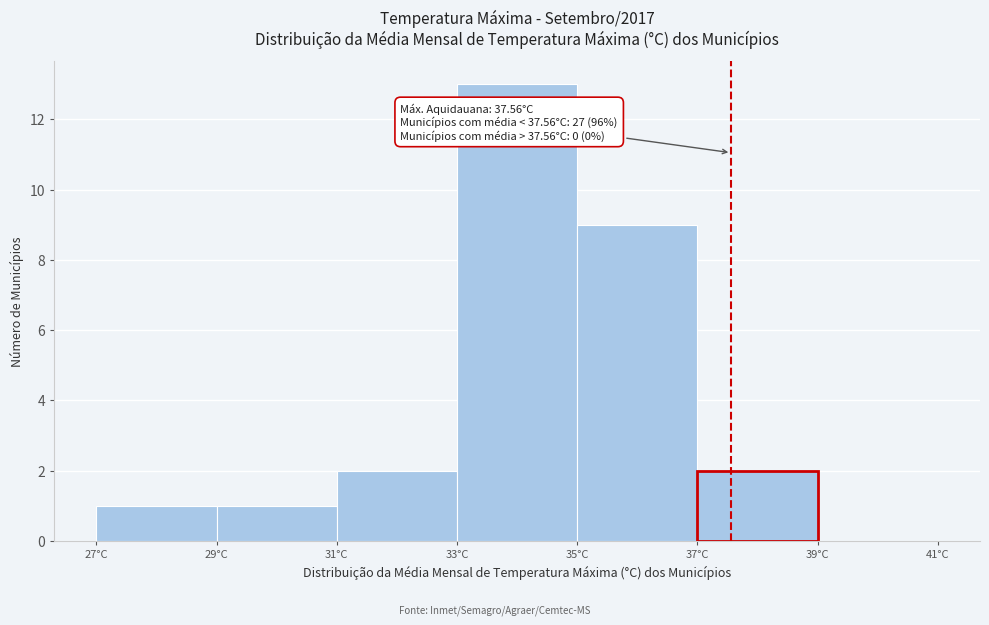

Which range on the x-axis has the tallest bar?

33 to 35